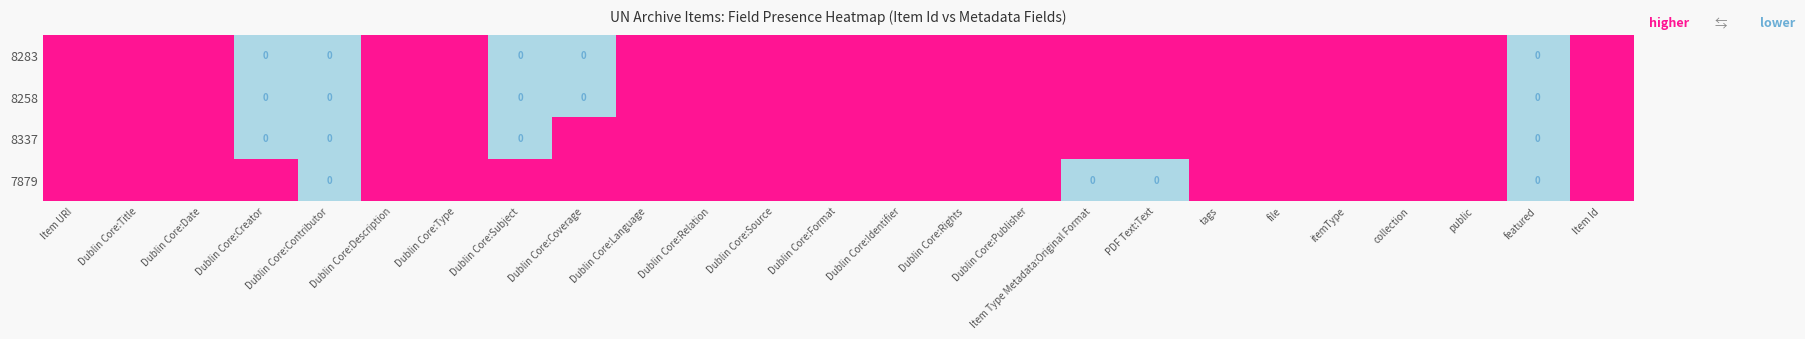

The value of 8337 at Dublin Core:Type is 0. True or false?

False